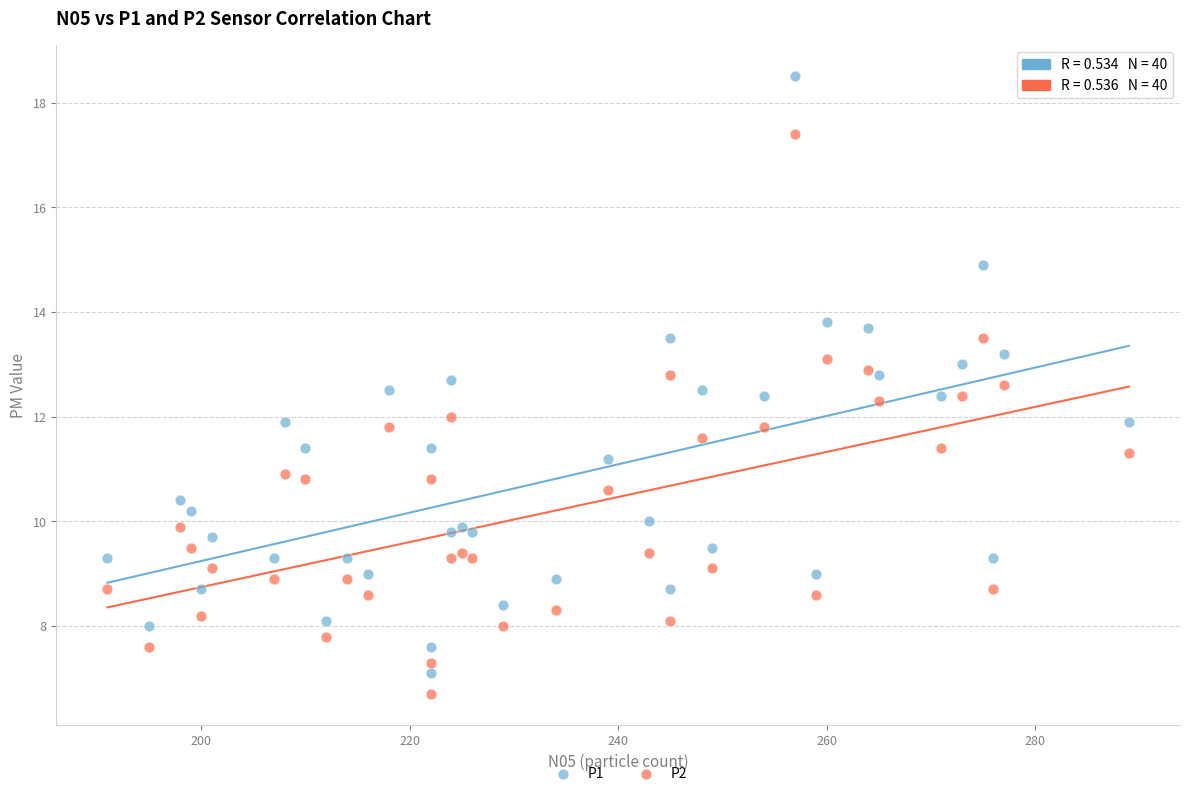

Which series contains the highest Y value?

P1